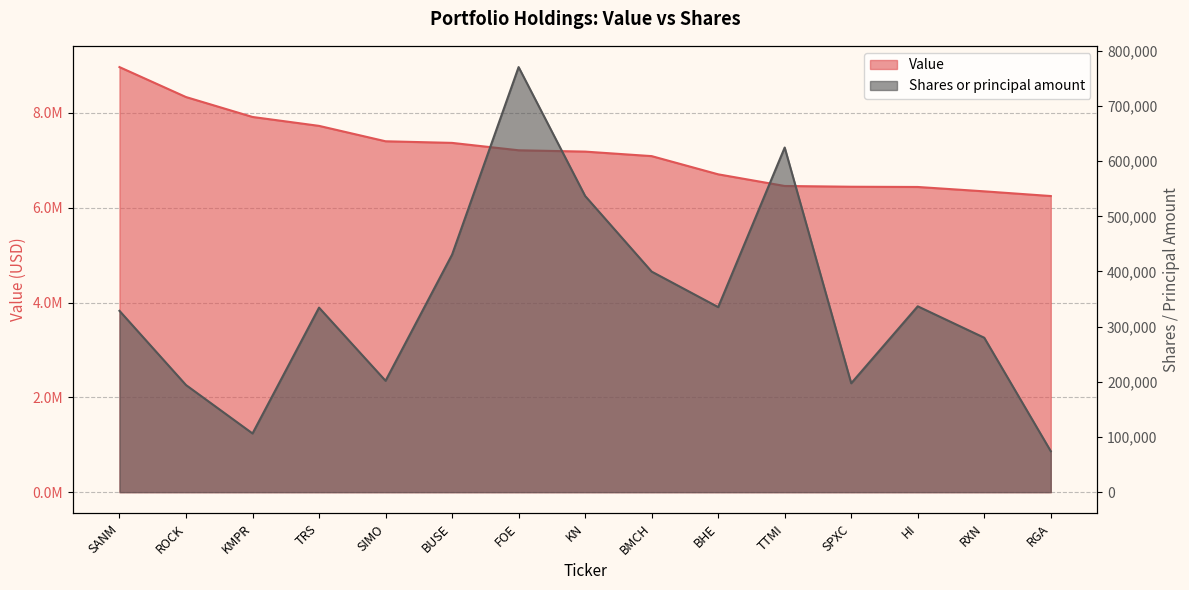

Reading right to left, what are all the values shown in this chart?

Value: 6247000	6346000	6438000	6443000	6459000	6705000	7089000	7184000	7212000	7368000	7402000	7727000	7915000	8335000	8967000
Shares or principal amount: 74247	279926	336900	197400	624700	335439	399820	536900	770500	430620	201900	334500	106430	194200	328710